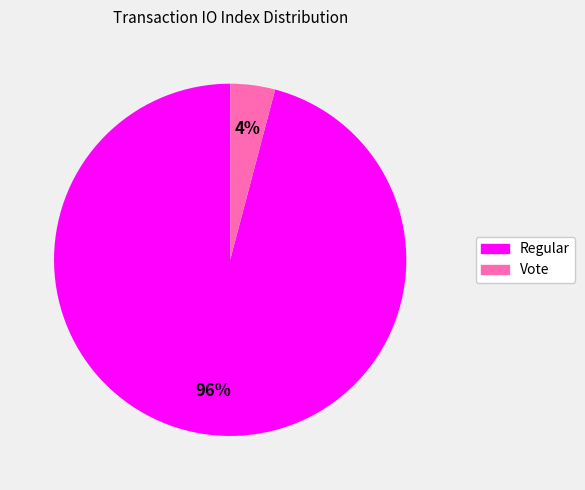

How many segments does this pie chart have?

2